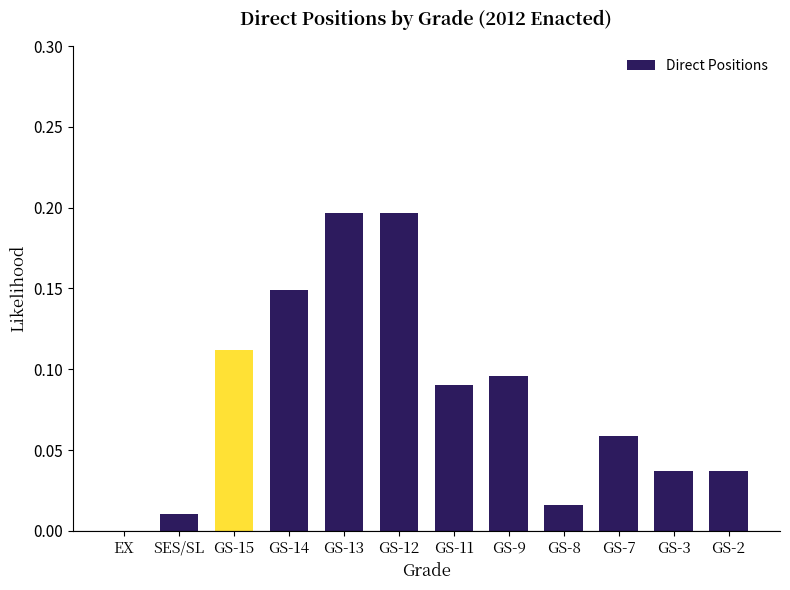

What is the sum of all values?

1.0